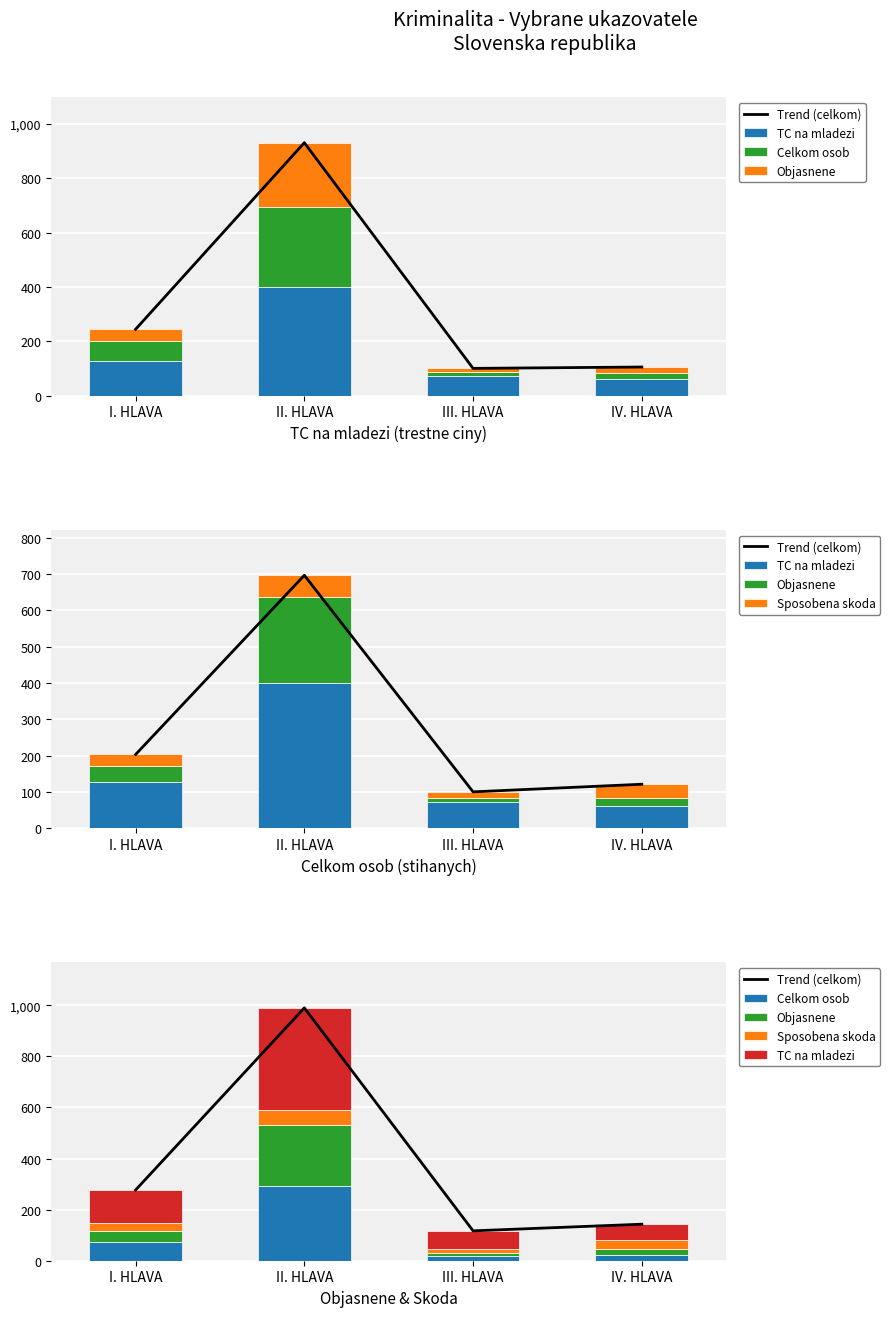

How many data points in Trend (celkom) are less than 277?

2